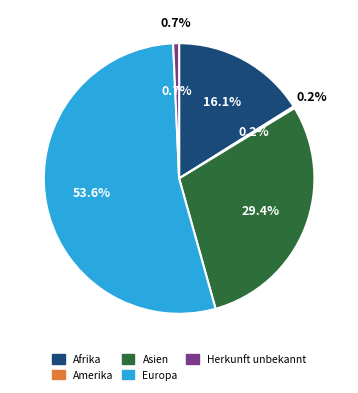

Which slice is the largest?

Europa